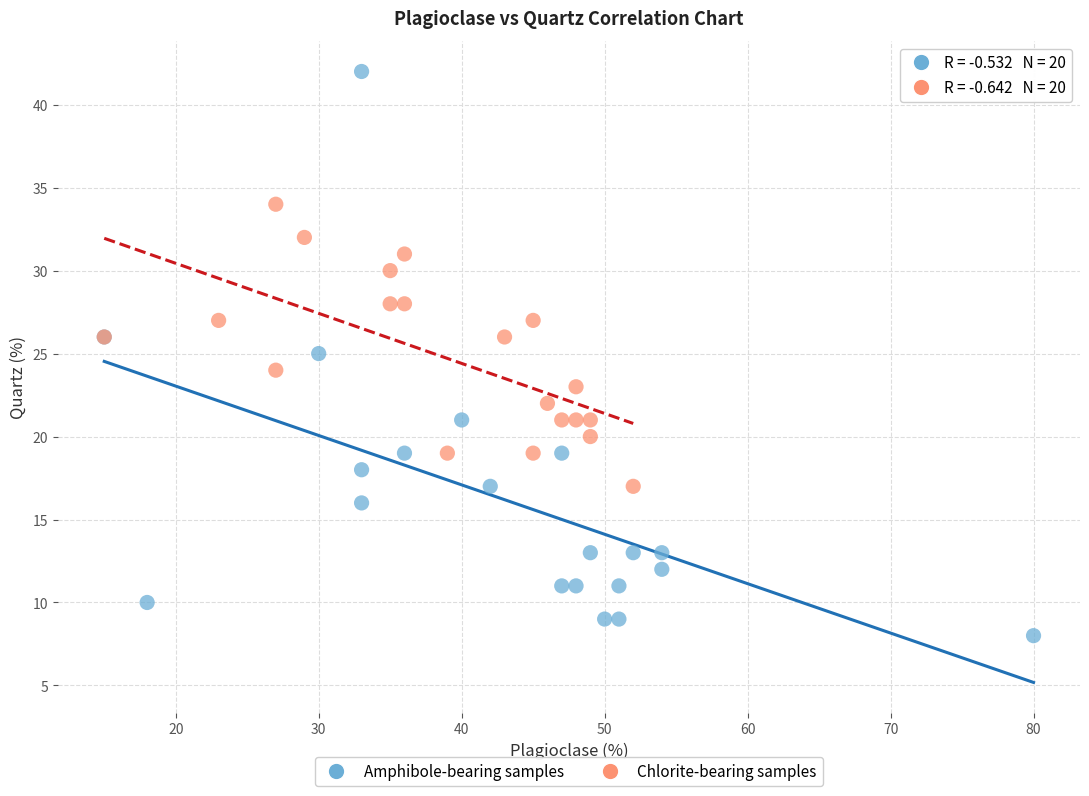

What are all the series names shown in the legend?

Amphibole-bearing samples, Chlorite-bearing samples